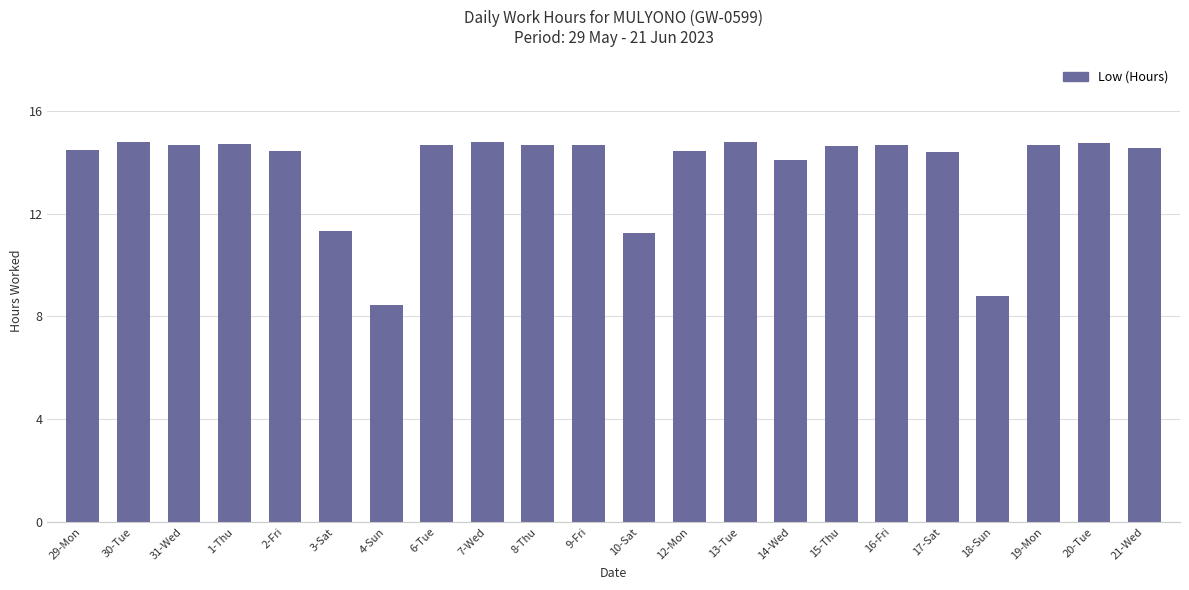

How many bars are there in total?

22